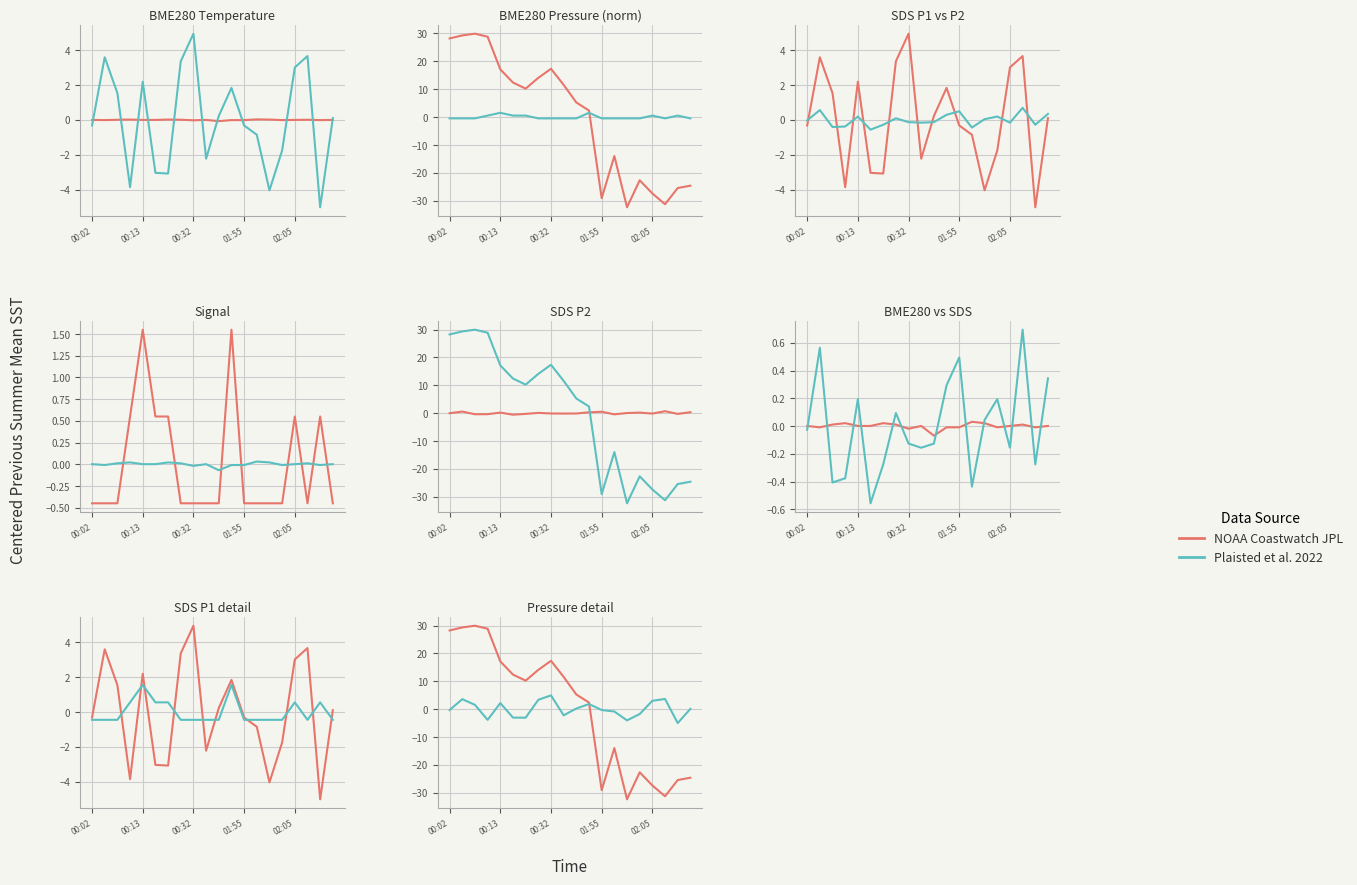

Which series has the largest total across all categories?

Plaisted et al. 2022